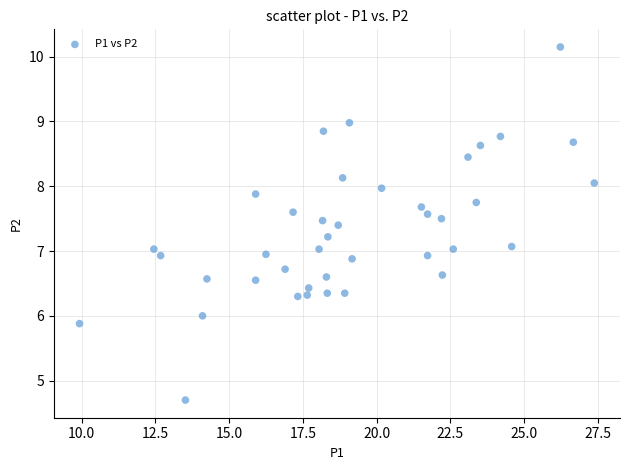

What is the range of X values (max minus min)?

17.4